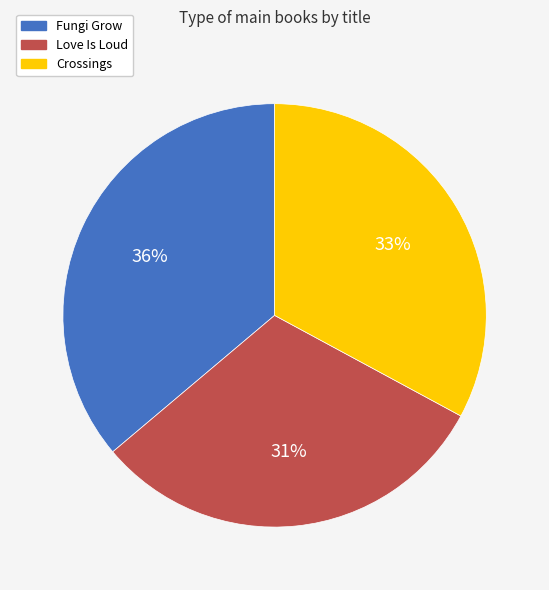

Is there any slice that represents more than half of the pie?

No